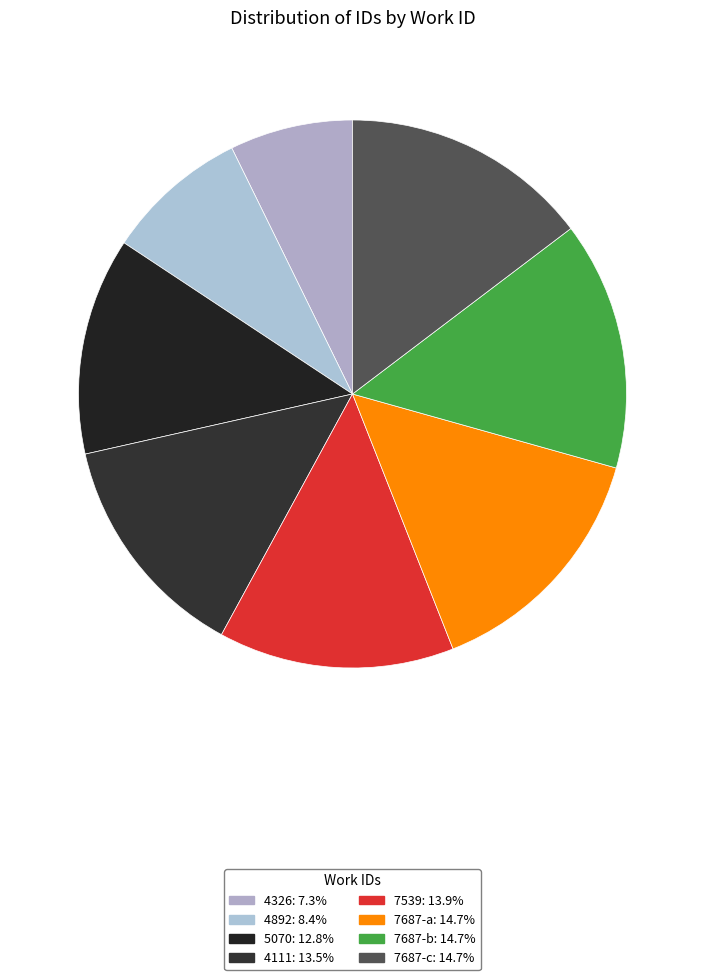

To the nearest percent, what is the difference between the largest and smallest slice percentages?

7%